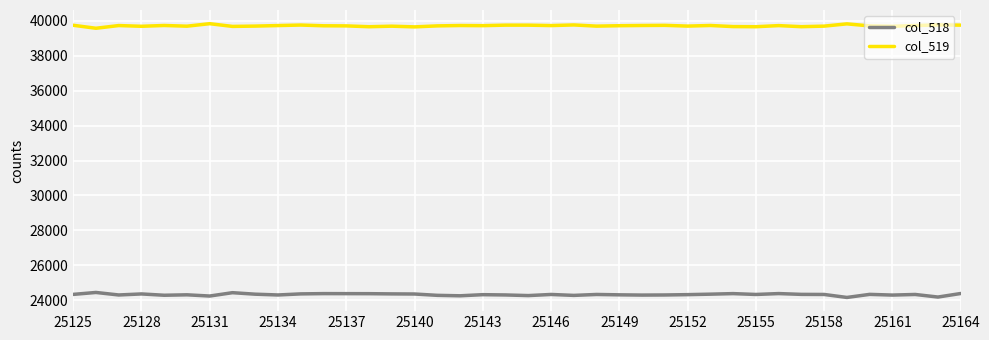

True or false: col_519 and col_518 cross at least once.

False